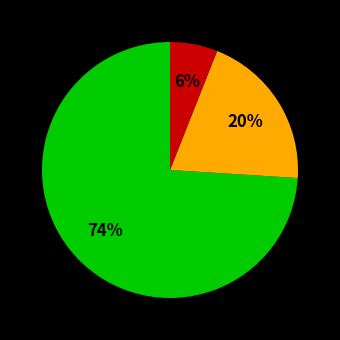

Count the number of slices in the pie.

3